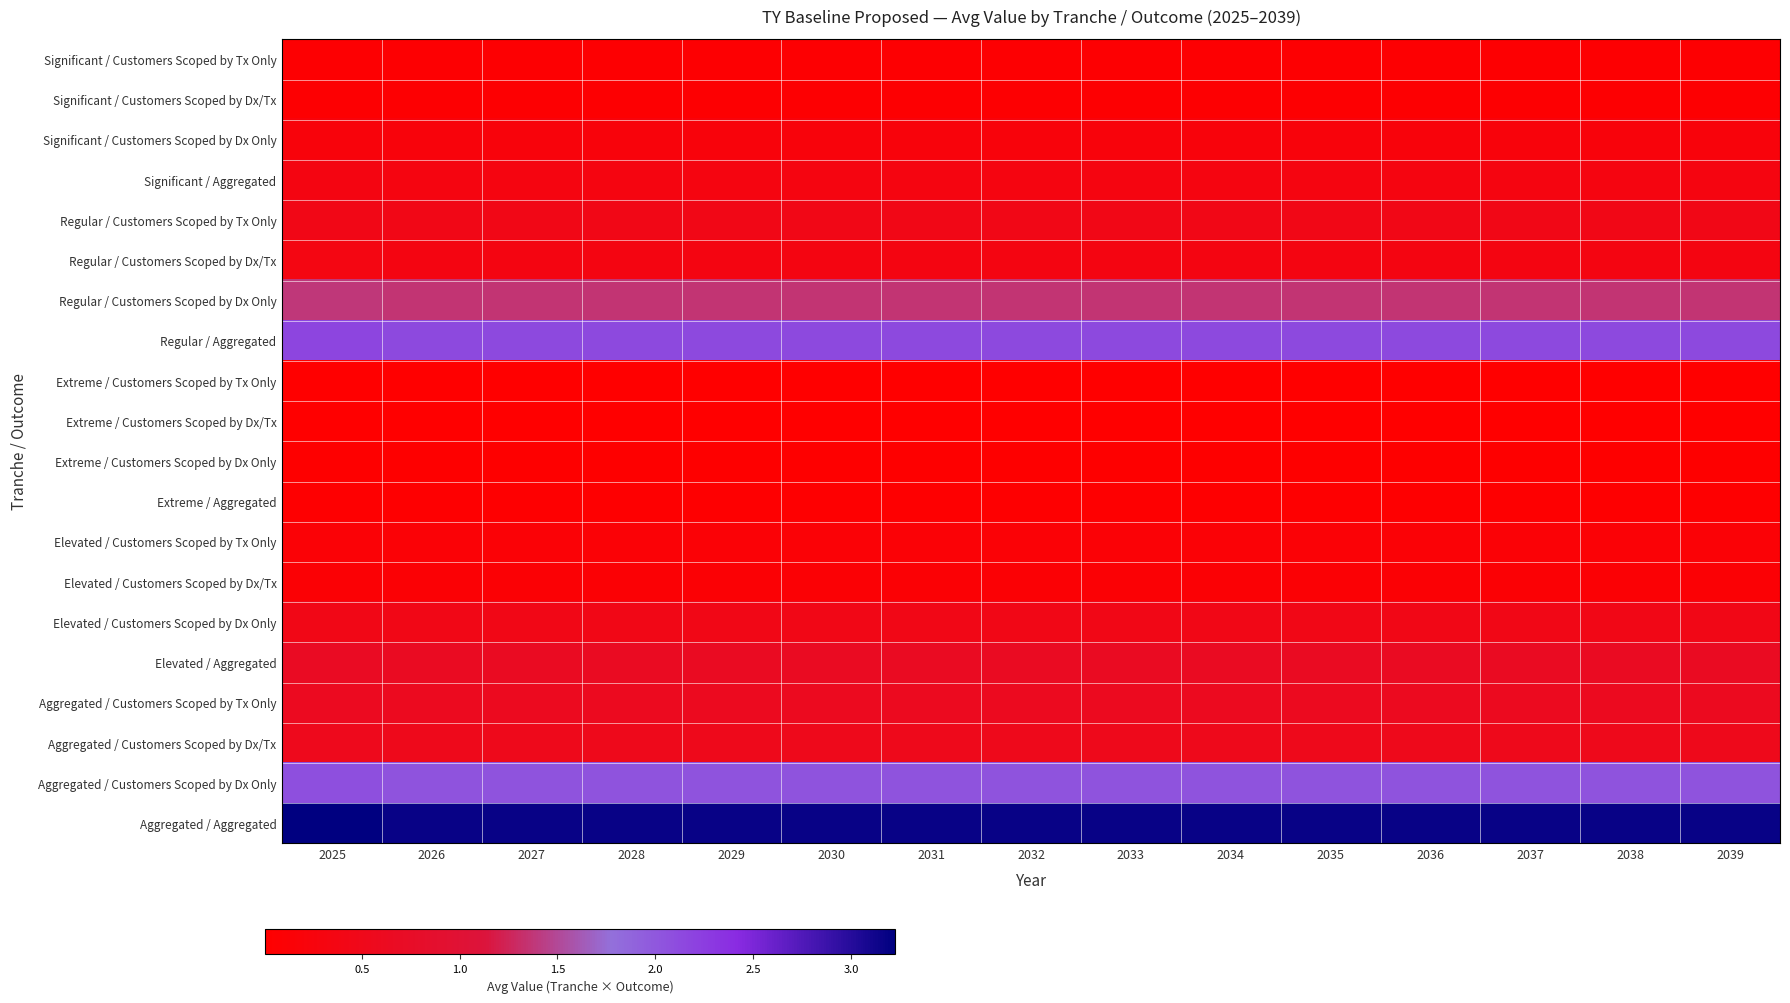

List the series in order of their peak value, highest first.

Aggregated / Aggregated, Regular / Aggregated, Aggregated / Customers Scoped by Dx Only, Regular / Customers Scoped by Dx Only, Elevated / Aggregated, Aggregated / Customers Scoped by Tx Only, Aggregated / Customers Scoped by Dx/Tx, Regular / Customers Scoped by Tx Only, Elevated / Customers Scoped by Dx Only, Regular / Customers Scoped by Dx/Tx, Significant / Aggregated, Significant / Customers Scoped by Dx Only, Elevated / Customers Scoped by Tx Only, Elevated / Customers Scoped by Dx/Tx, Significant / Customers Scoped by Dx/Tx, Significant / Customers Scoped by Tx Only, Extreme / Aggregated, Extreme / Customers Scoped by Dx Only, Extreme / Customers Scoped by Tx Only, Extreme / Customers Scoped by Dx/Tx